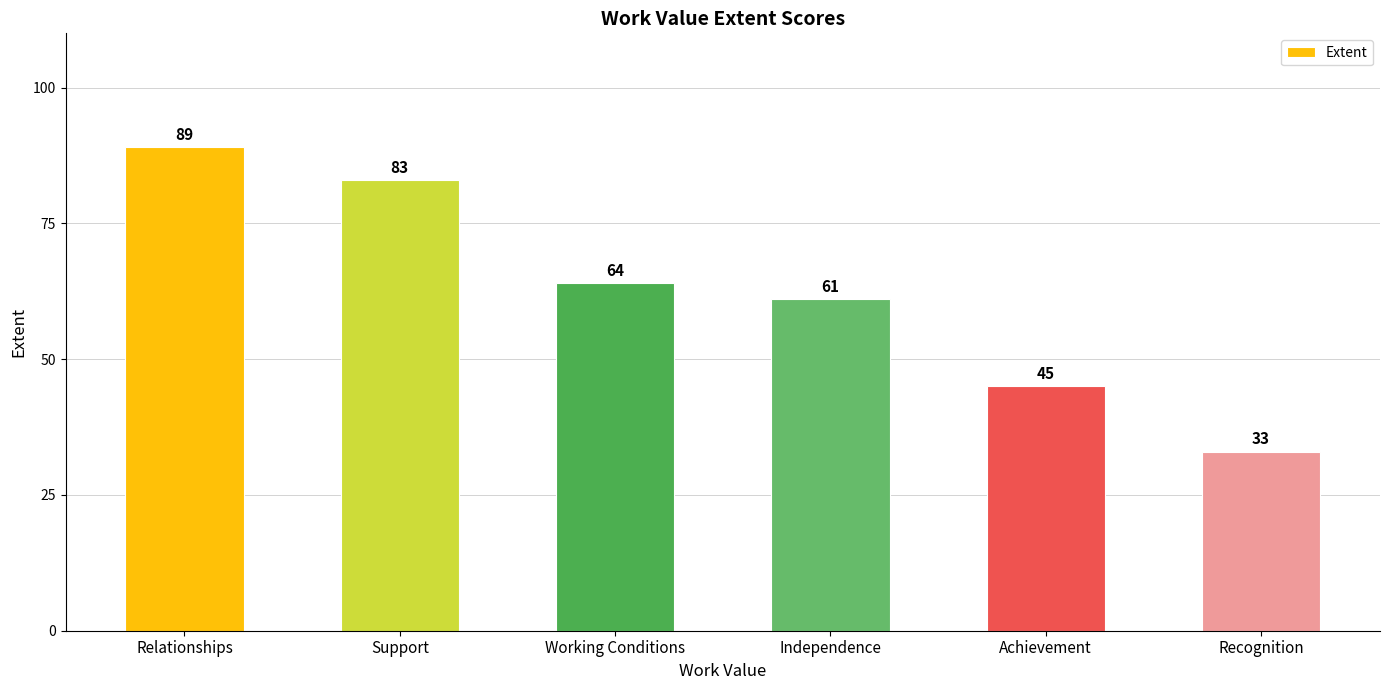

Is it true that the value at Recognition is 17?

False